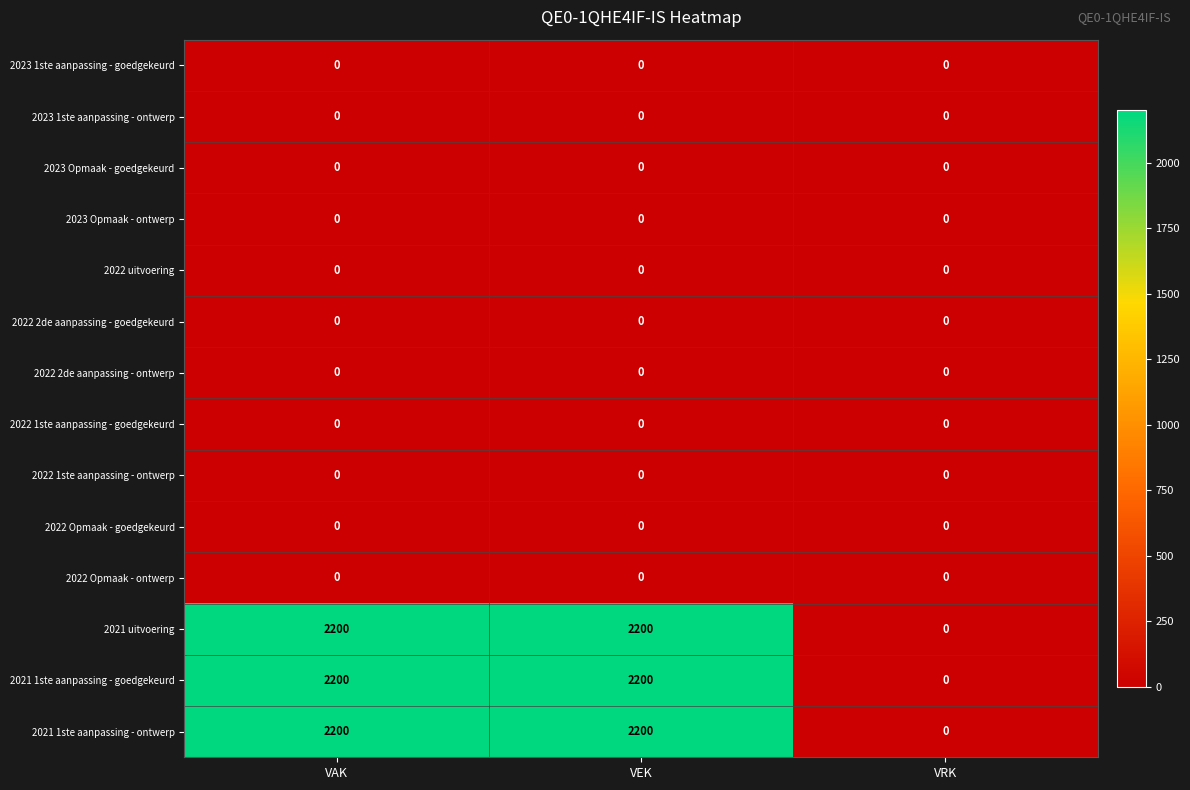

What is the maximum value shown in the chart?

2200